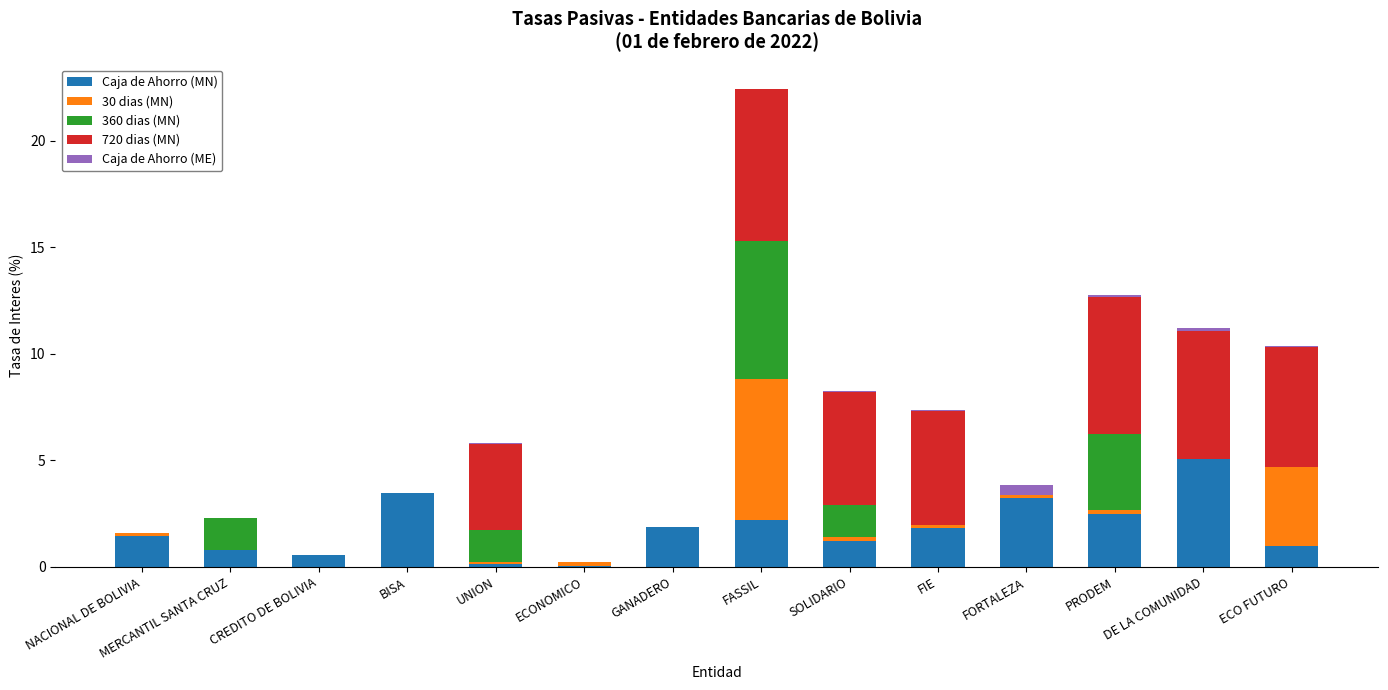

At which category is the sum across all series the highest?

FASSIL